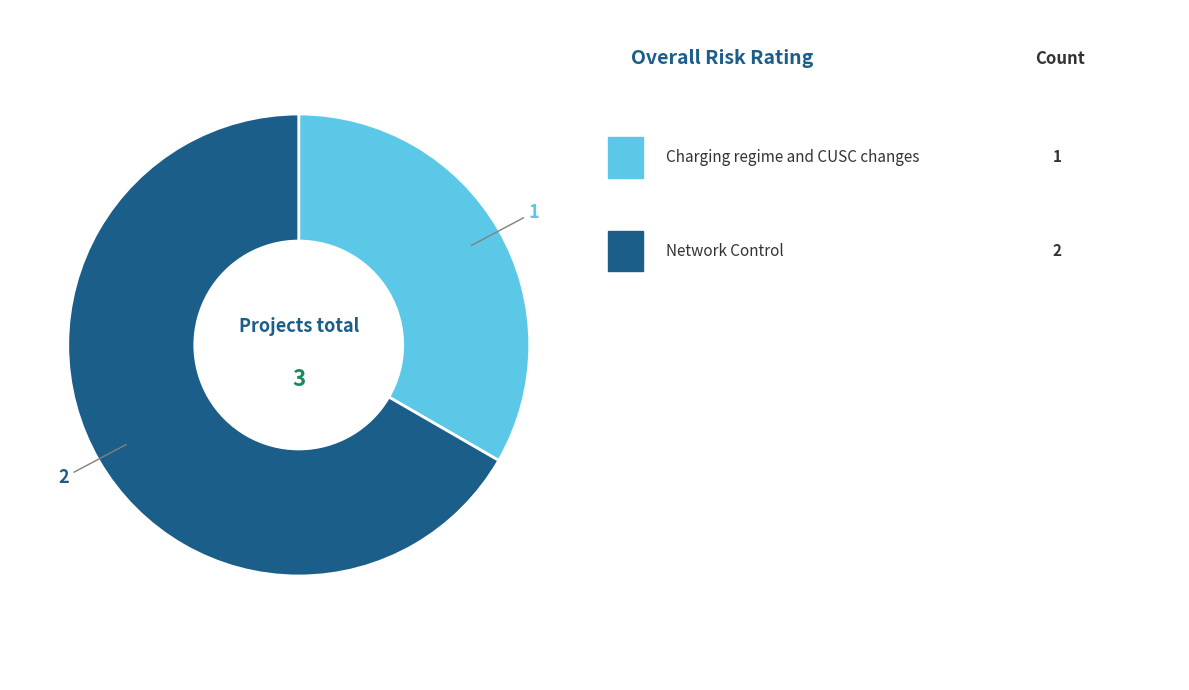

How many segments does this pie chart have?

2